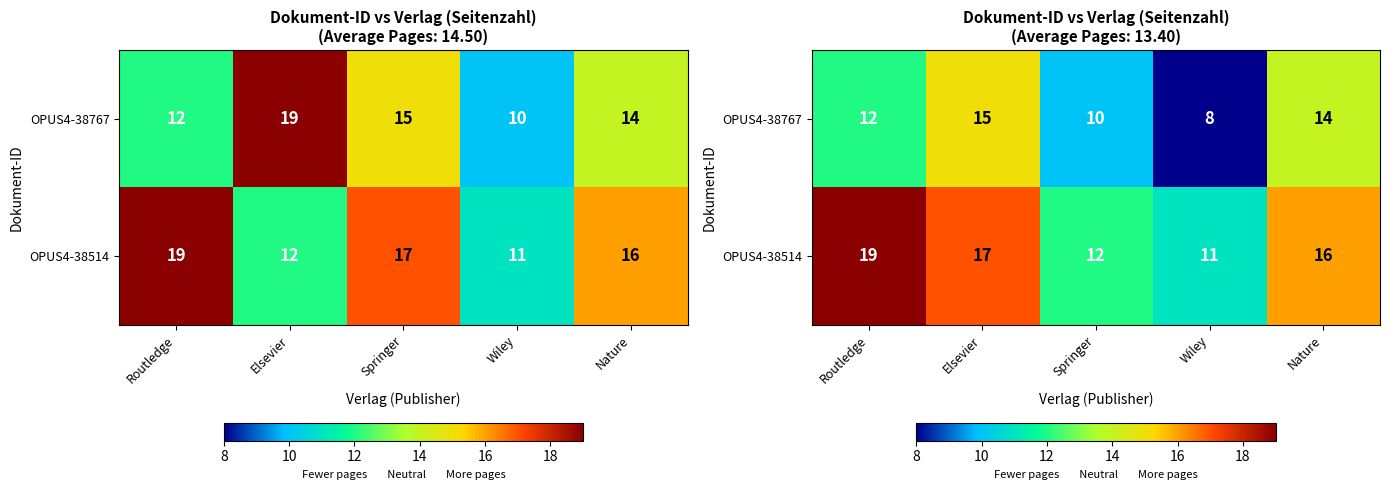

What is the spread (max minus min) of values at Nature?

2